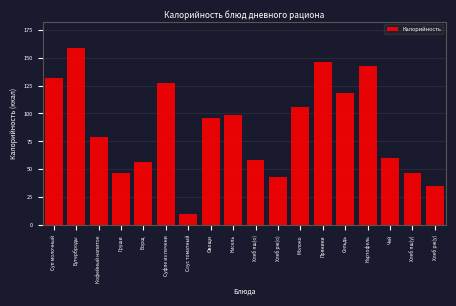

What is the approximate value at Молоко?

106.0